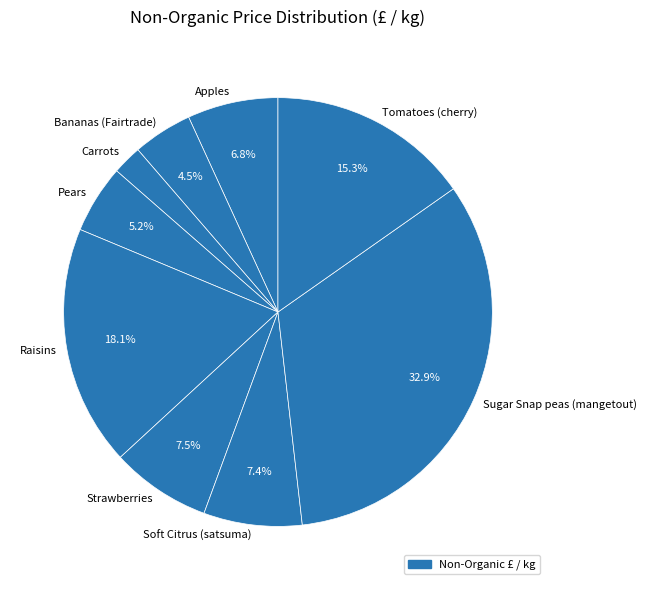

Combined, do Soft Citrus (satsuma) and Pears account for over 50%?

No